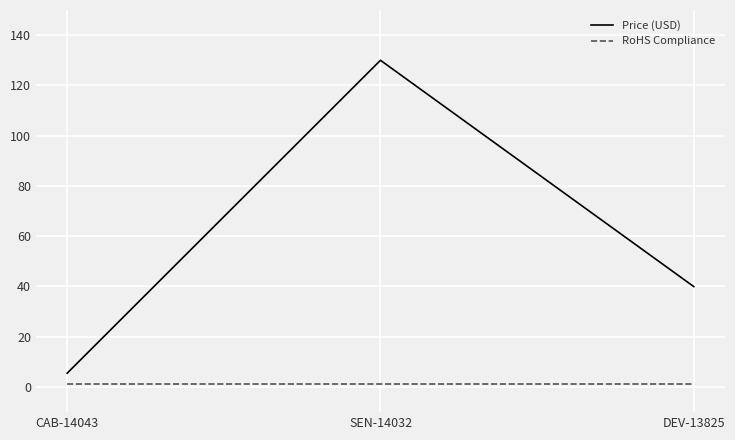

What is the average value of the Price (USD) series?

58.5